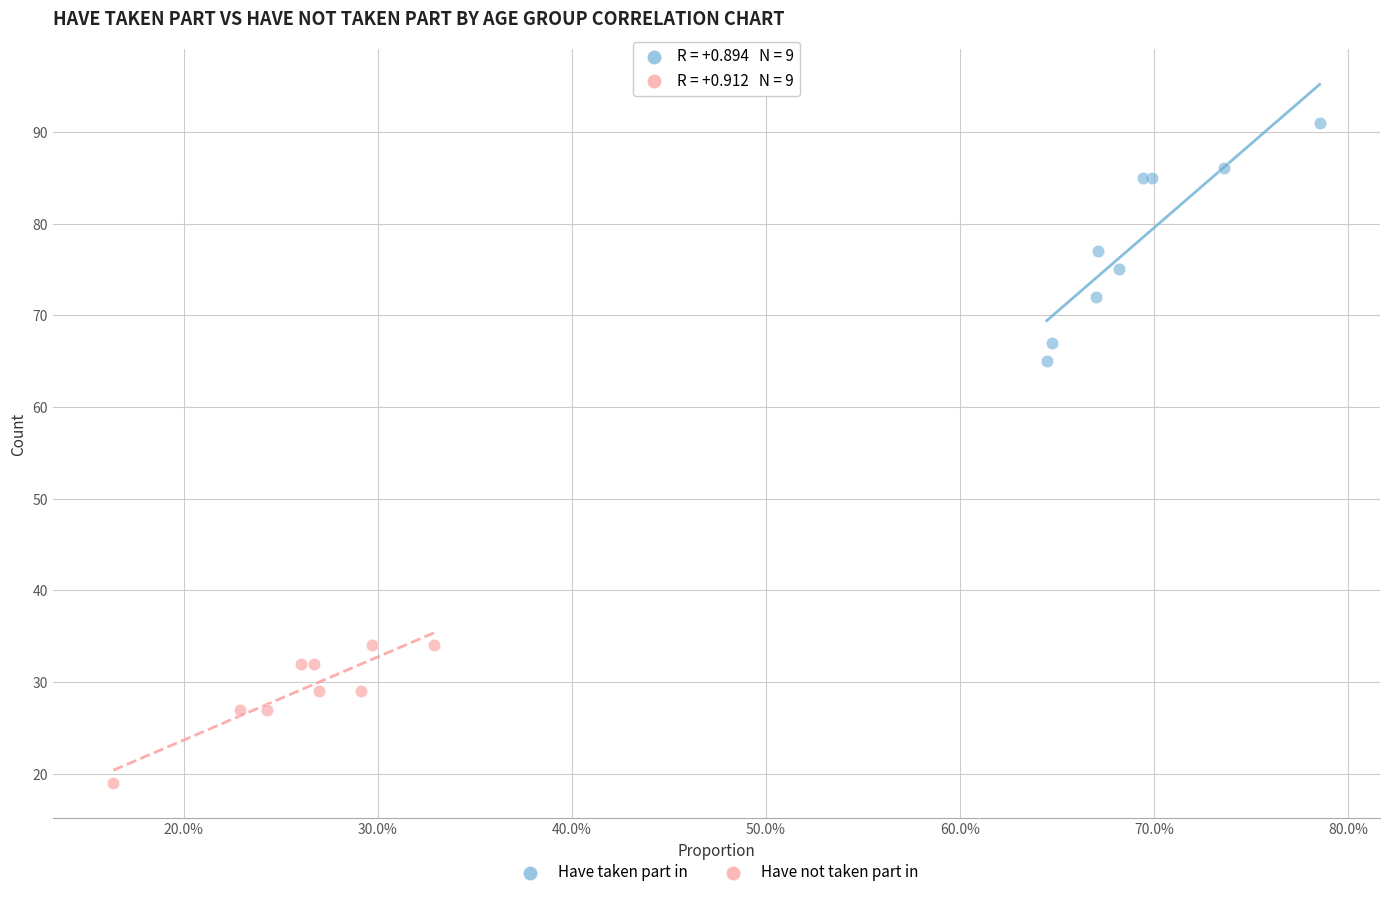

Which series contains the highest Y value?

Have taken part in